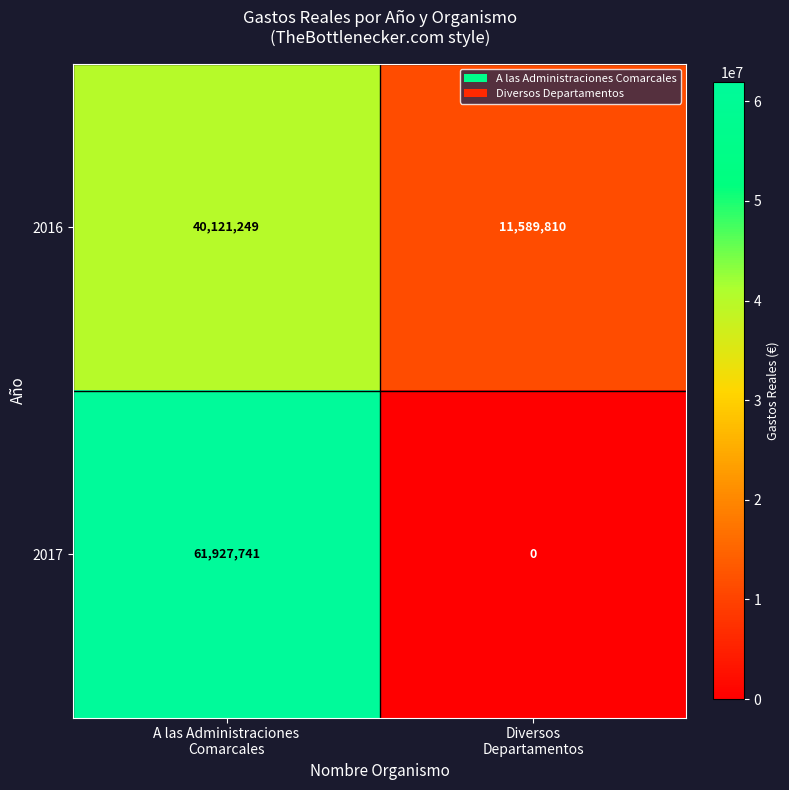

What is the difference between the highest and lowest values at A las Administraciones
Comarcales?

21806492